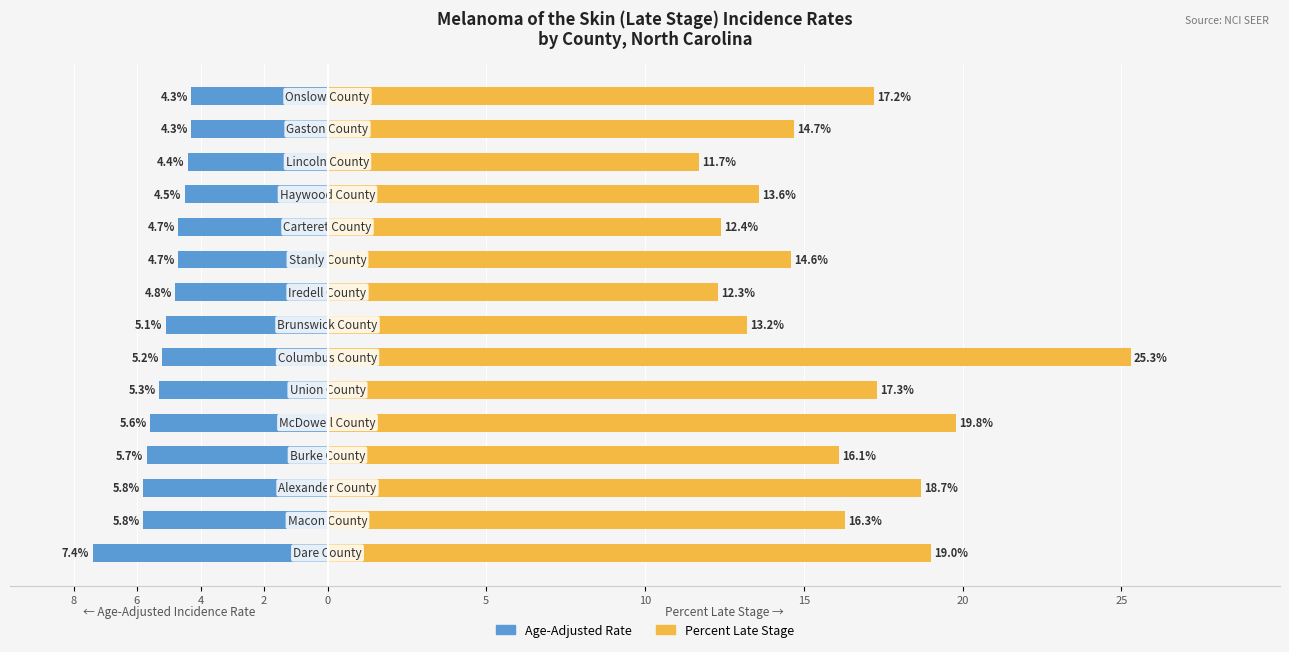

At 11, list the series in order from largest to smallest.

Percent Late Stage, Age-Adjusted Rate